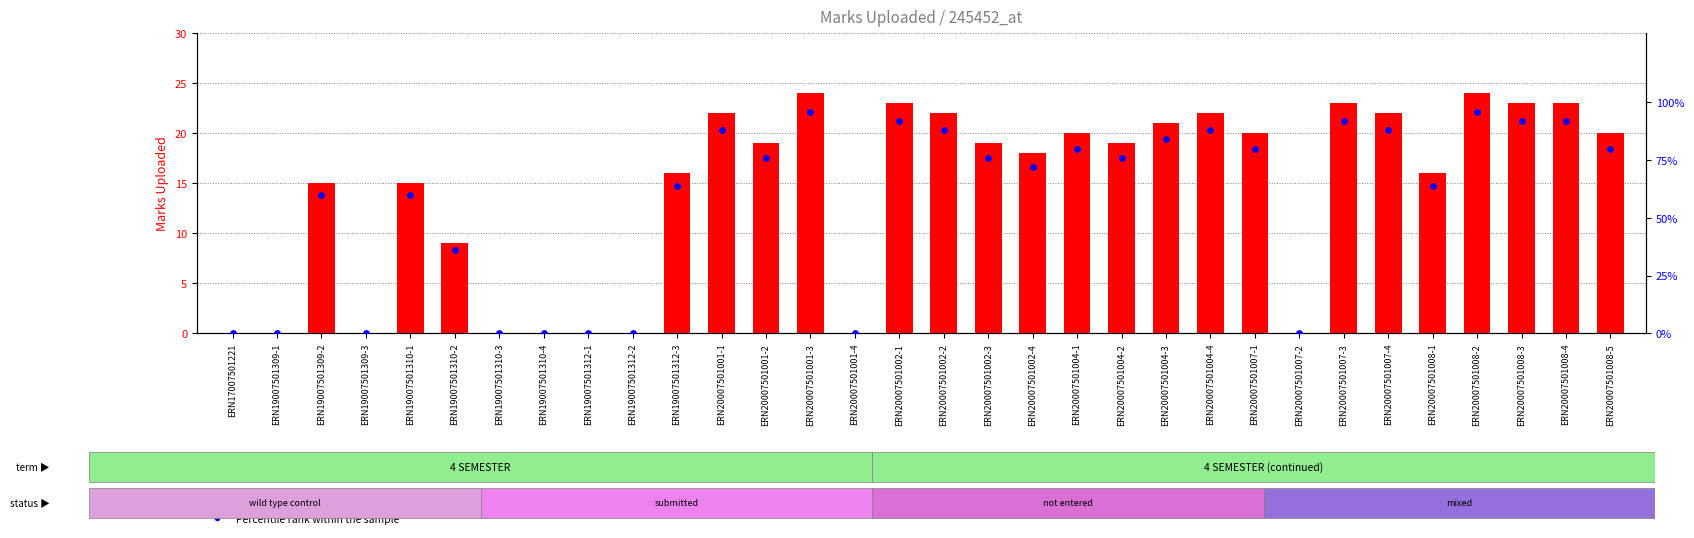

At which category is the sum across all series the highest?

ERN20007501001-3